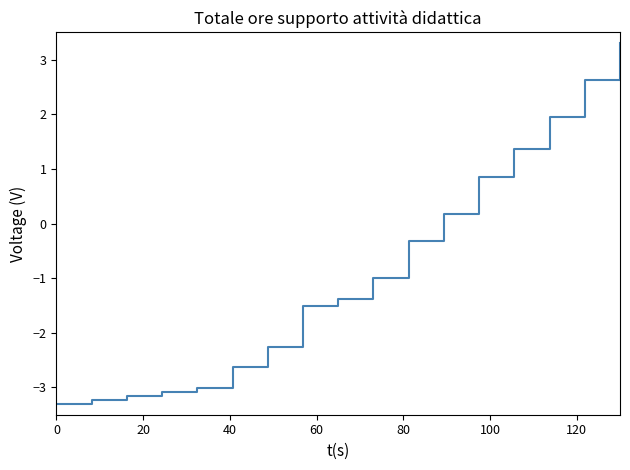

What is the difference between the maximum and minimum values?

6.6